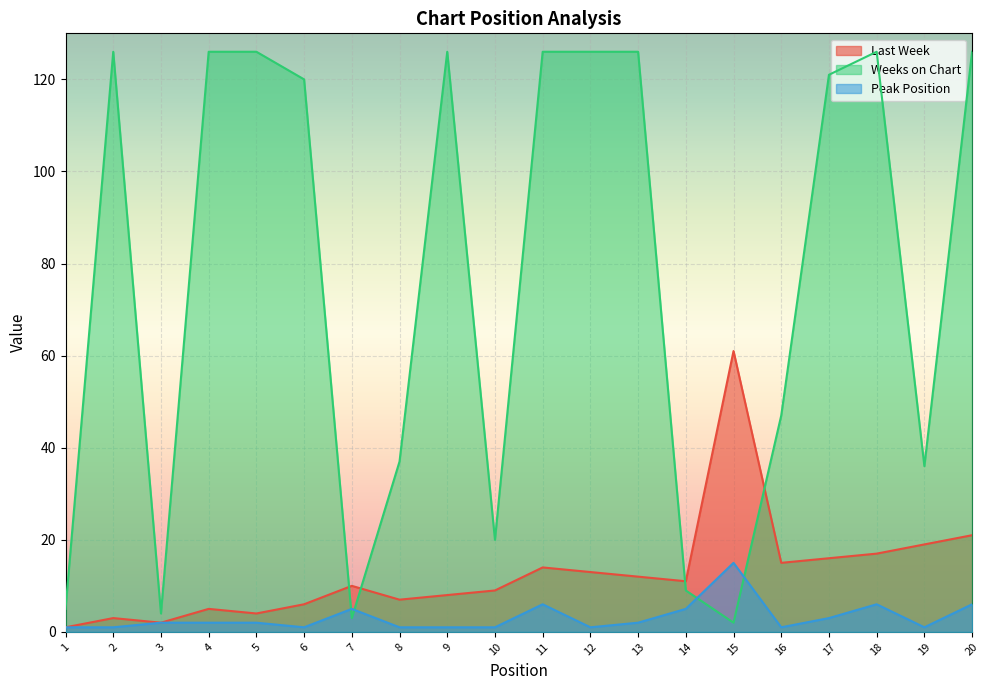

Rank the series at 18 from highest to lowest value.

Weeks on Chart, Last Week, Peak Position